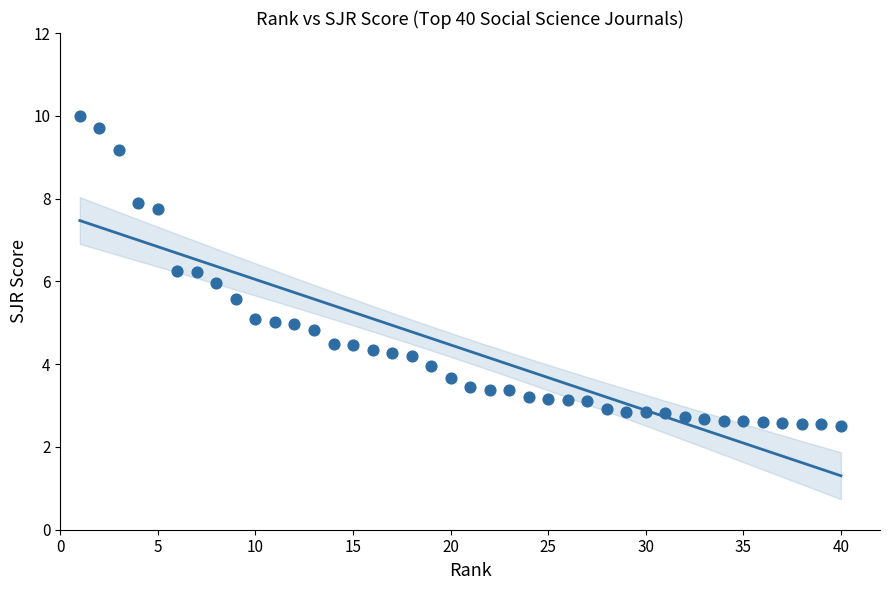

What is the range of X values (max minus min)?

39.0